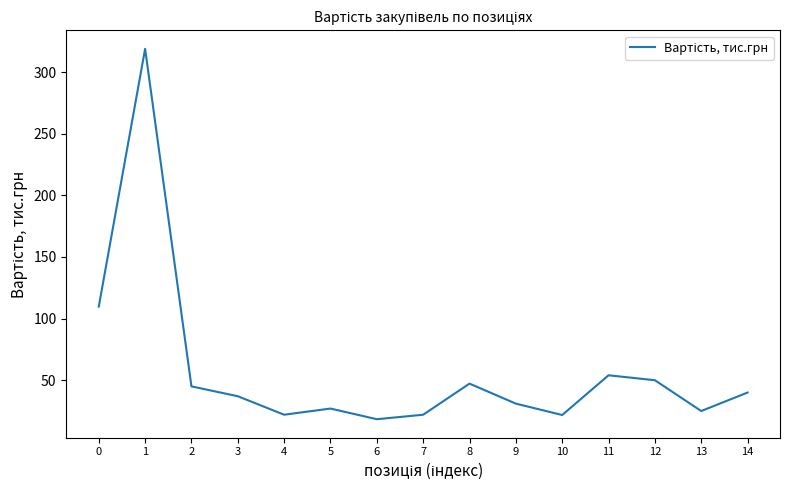

What is the difference between the values at 1 and 8?

271.7